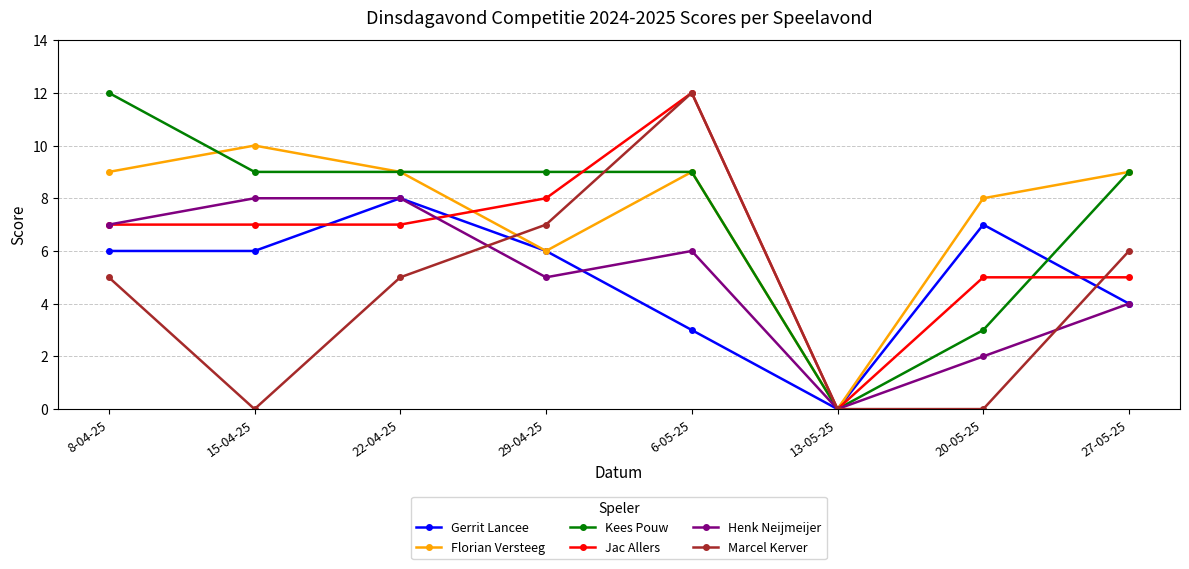

The value of Marcel Kerver at 13-05-25 is 0. True or false?

True